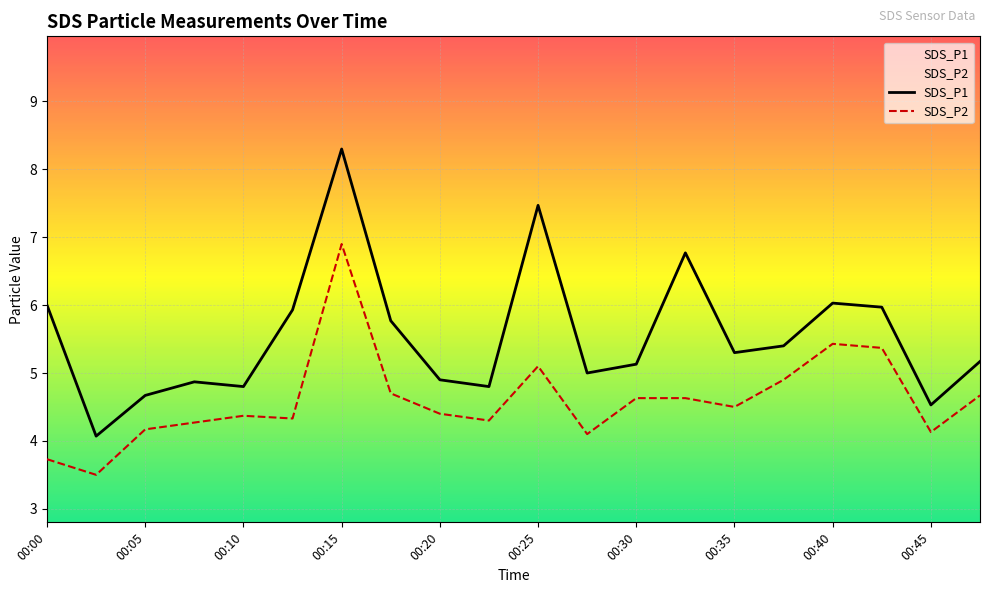

List the series in order of their peak value, highest first.

SDS_P1, SDS_P2